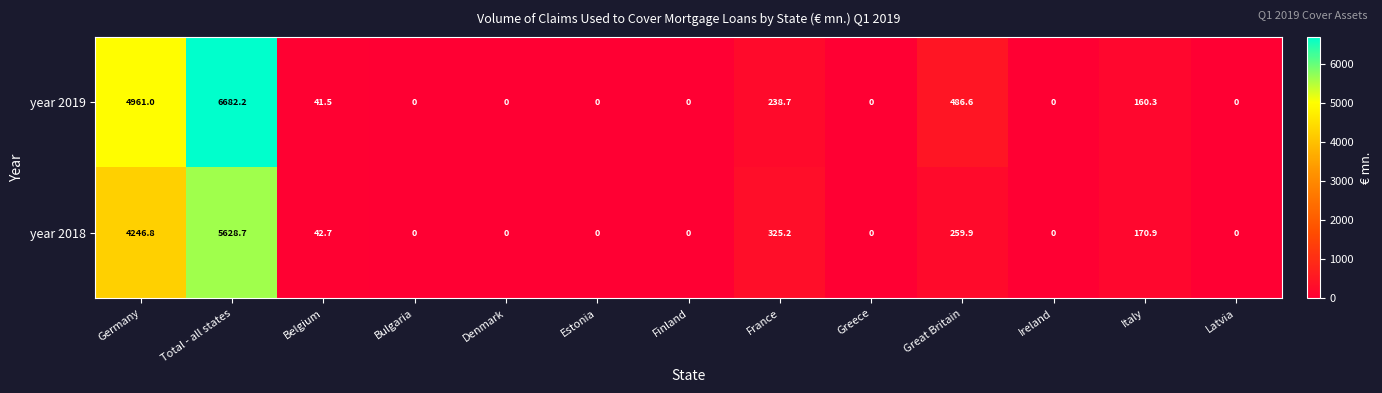

Rank the series at Total - all states from lowest to highest value.

year 2018, year 2019